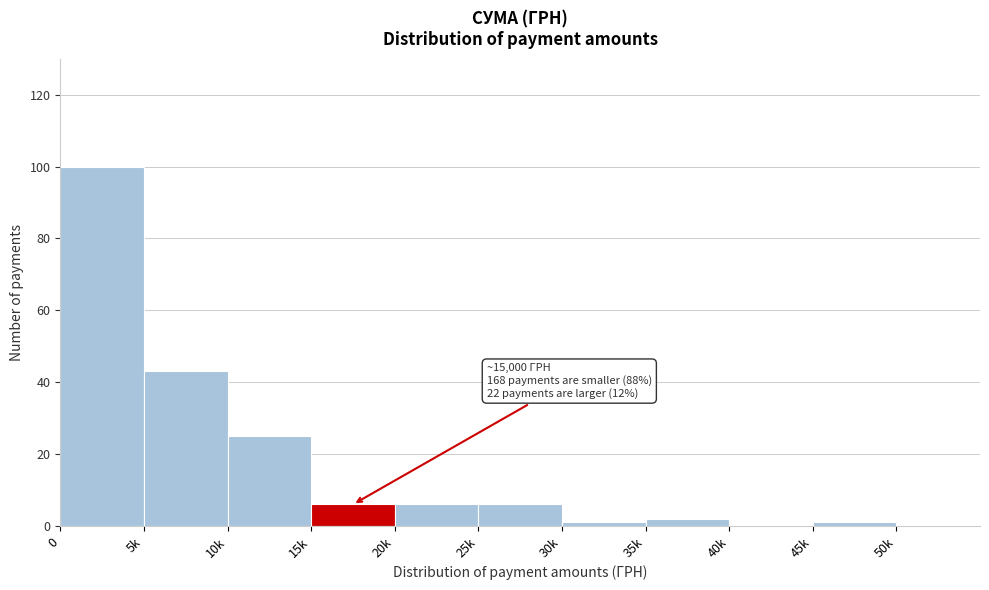

Reading left to right, transcribe all the data shown in this chart.

0=100	5k=43	10k=25	15k=6	20k=6	25k=6	30k=1	35k=2	40k=0	45k=1	50k=0